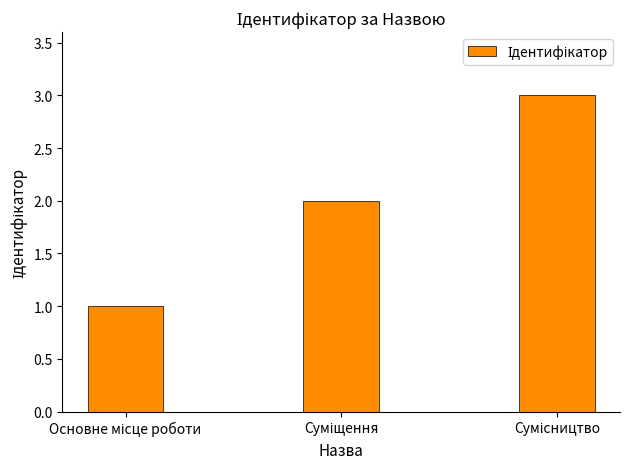

What is the greatest value displayed?

3